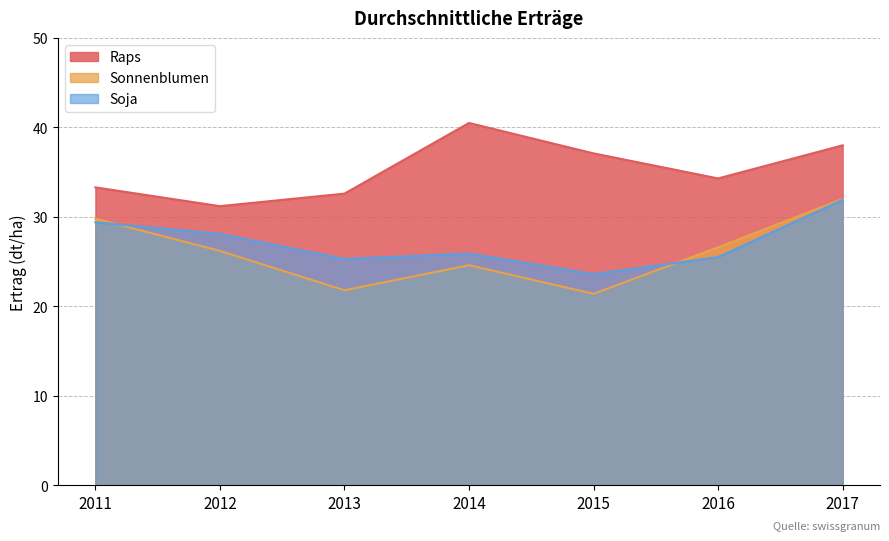

What is the lowest value of the Raps series?

31.2